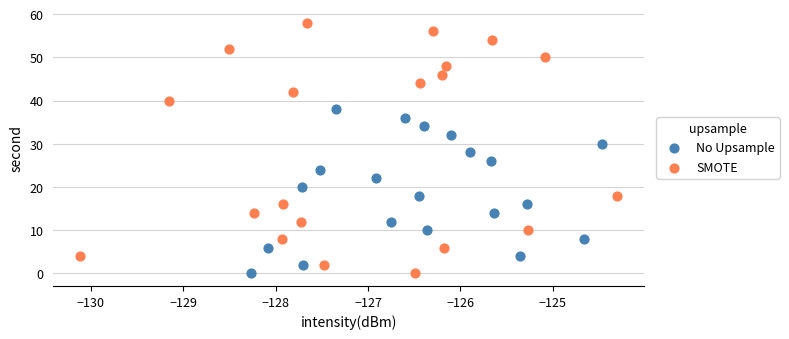

What are all the series names shown in the legend?

No Upsample, SMOTE